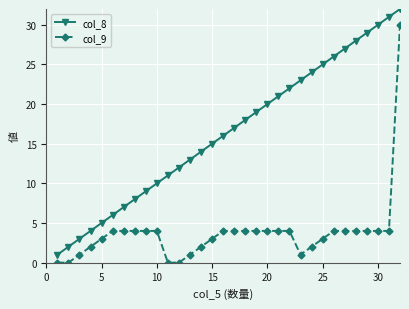

What are all the series names shown in the legend?

col_8, col_9